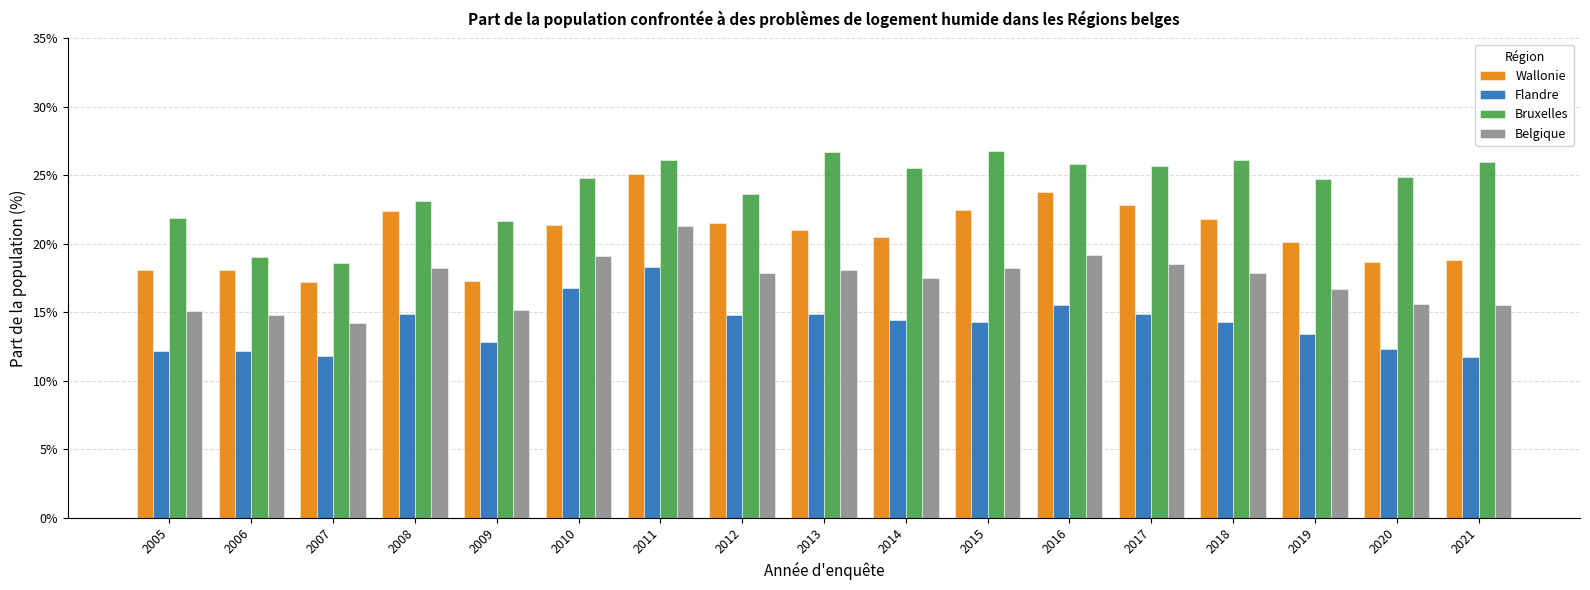

Which series has the largest range (max minus min)?

Bruxelles